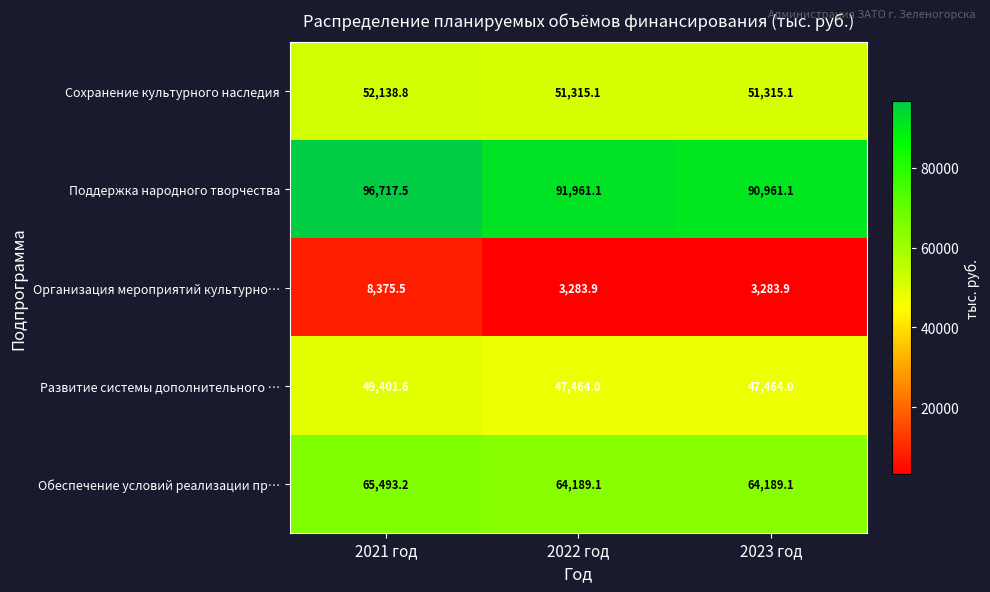

Rank the series at 2023 год from lowest to highest value.

Организация мероприятий культурно…, Развитие системы дополнительного …, Сохранение культурного наследия, Обеспечение условий реализации пр…, Поддержка народного творчества